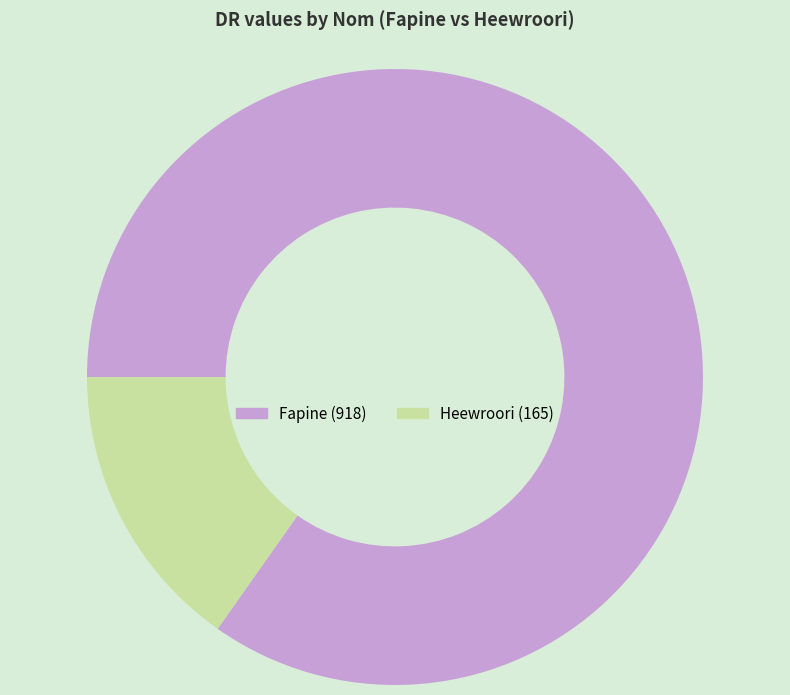

Is it true that Heewroori is 15% of the pie?

True